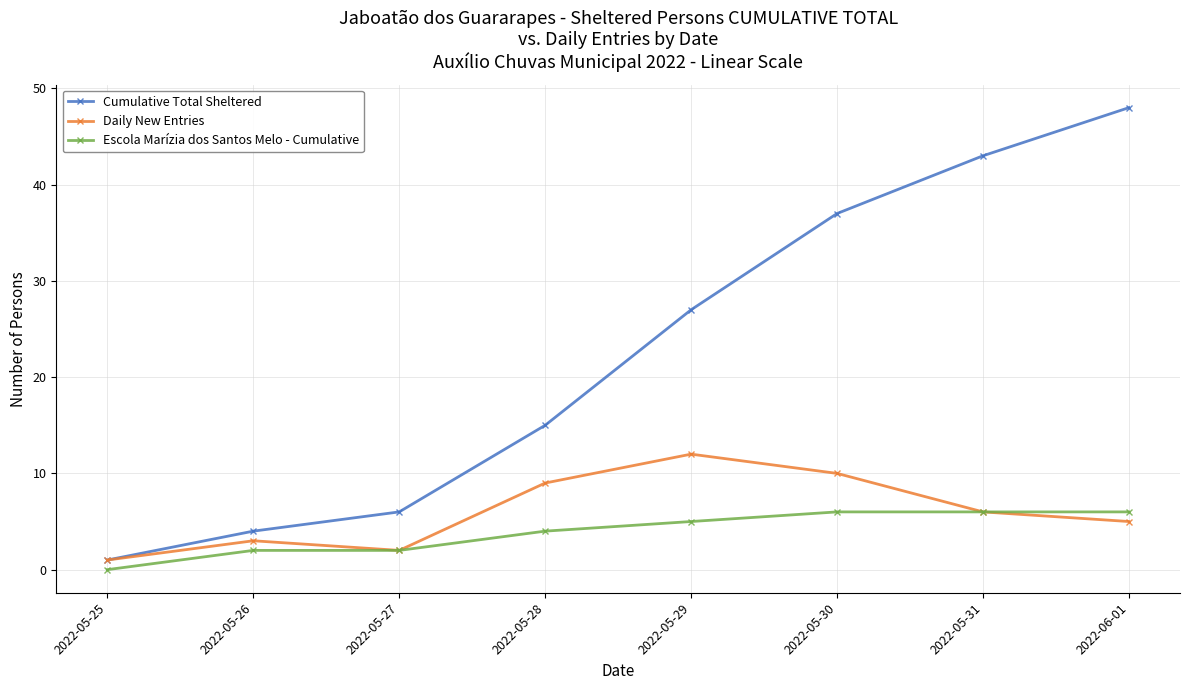

List the labels in order of Daily New Entries value, smallest first.

2022-05-25, 2022-05-27, 2022-05-26, 2022-06-01, 2022-05-31, 2022-05-28, 2022-05-30, 2022-05-29